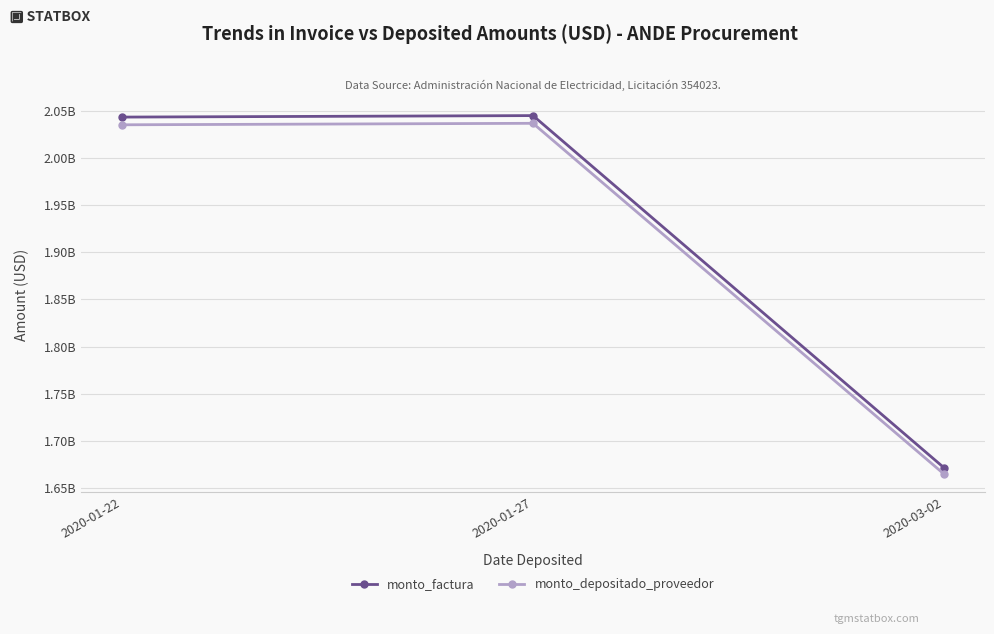

What is the label of the 3rd point from the left?

2020-03-02